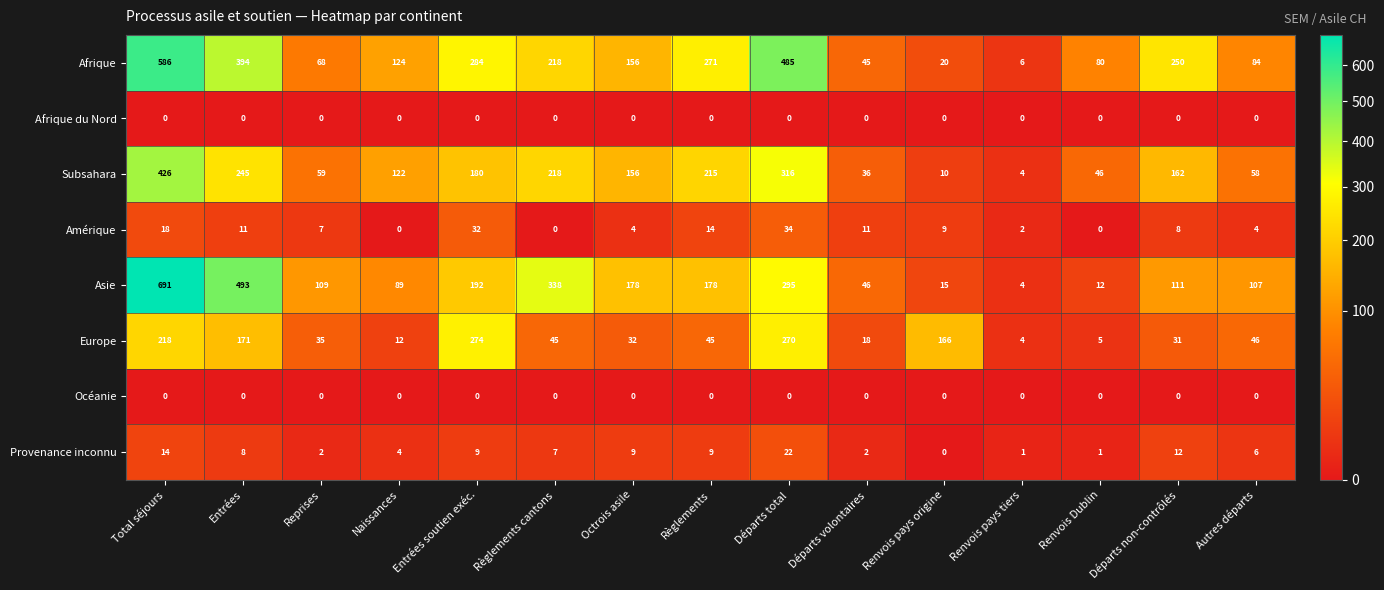

Between Entrées soutien exéc. and Départs total, which series saw the biggest shift?

Afrique